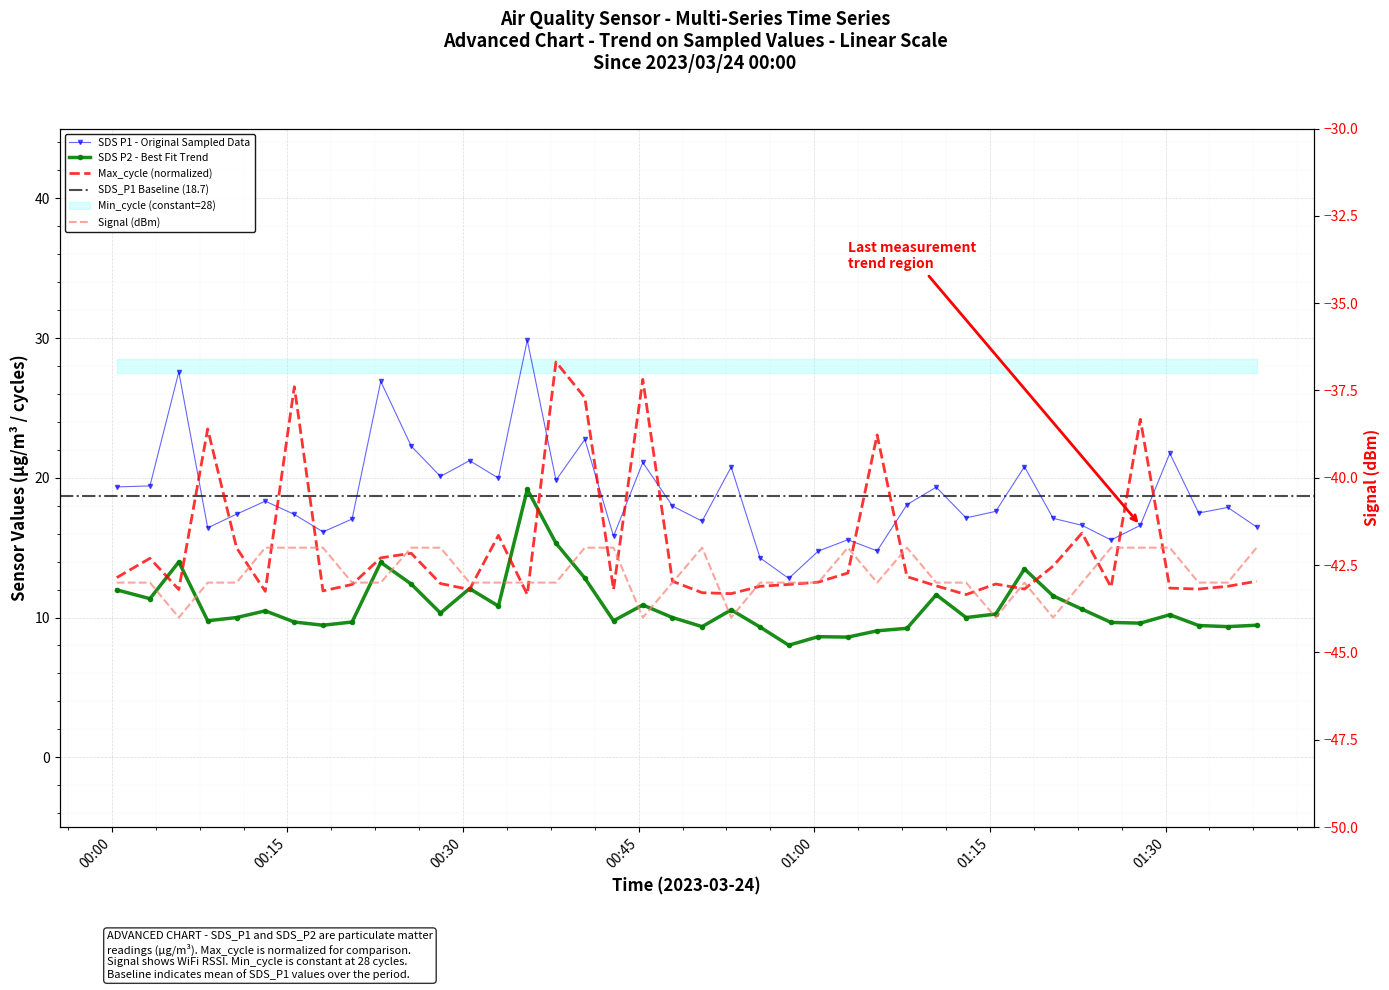

What is the smallest value displayed?

-44.0